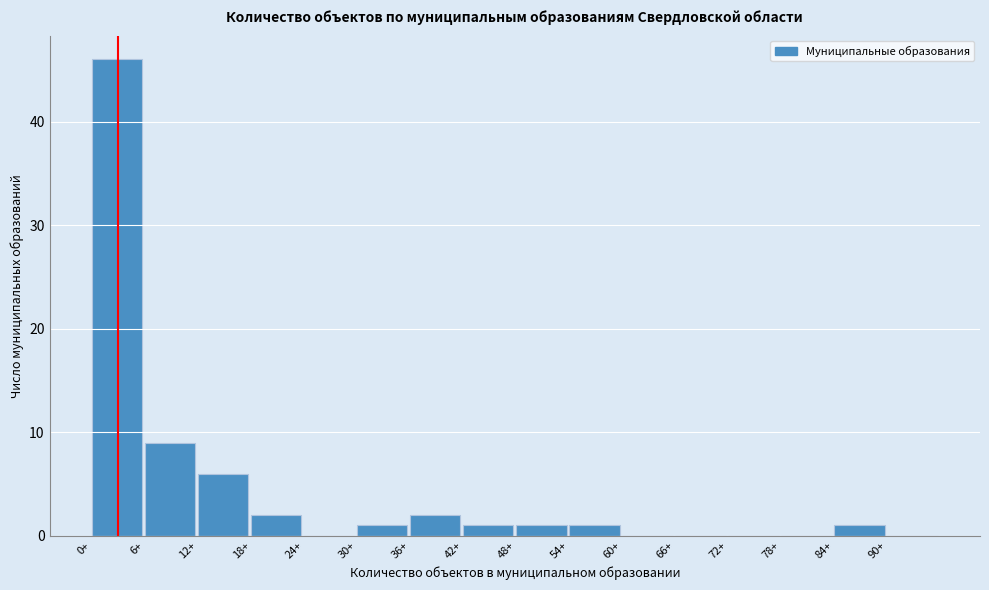

How tall is the bar that spans 12 to 18 on the x-axis? The values are not printed on the chart, so give them approximately, as read against the axis.

6